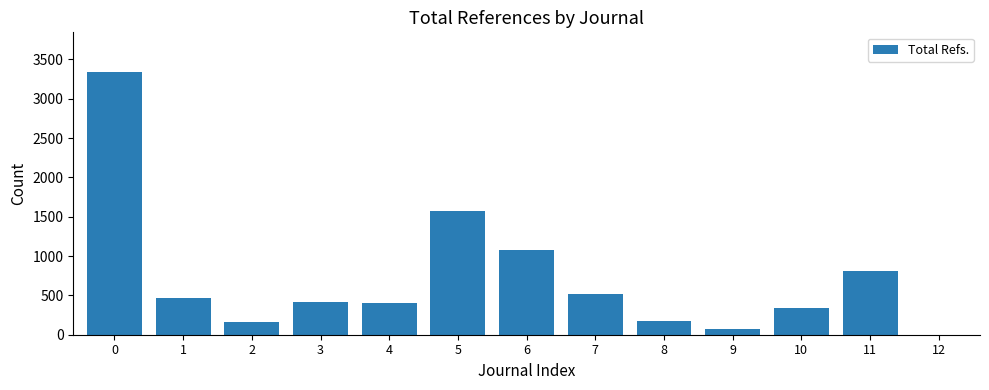

Is it true that the value at 6 is 1083?

True